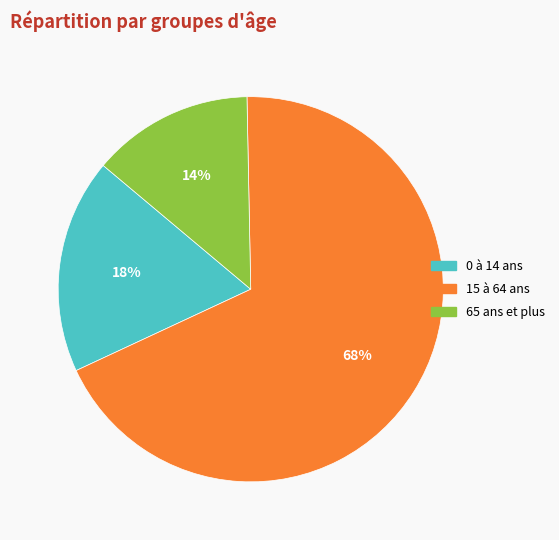

True or false: 65 ans et plus accounts for 20% of the total.

False